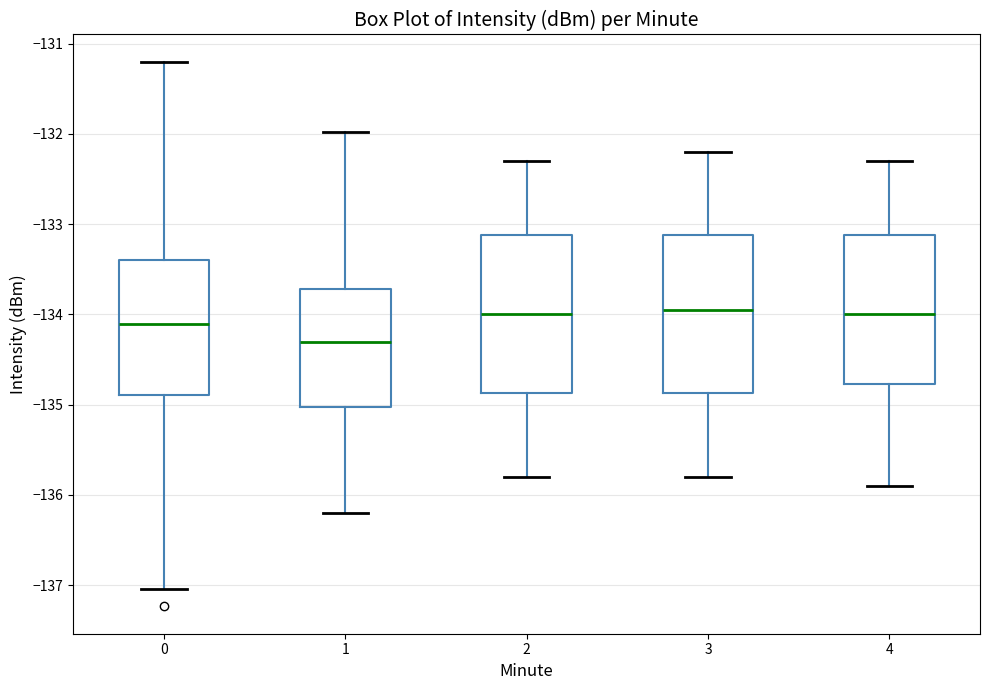

Where does the lower whisker of the box at x = 0 end on the y-axis? The values are not printed on the chart, so give them approximately, as read against the axis.

-137.0